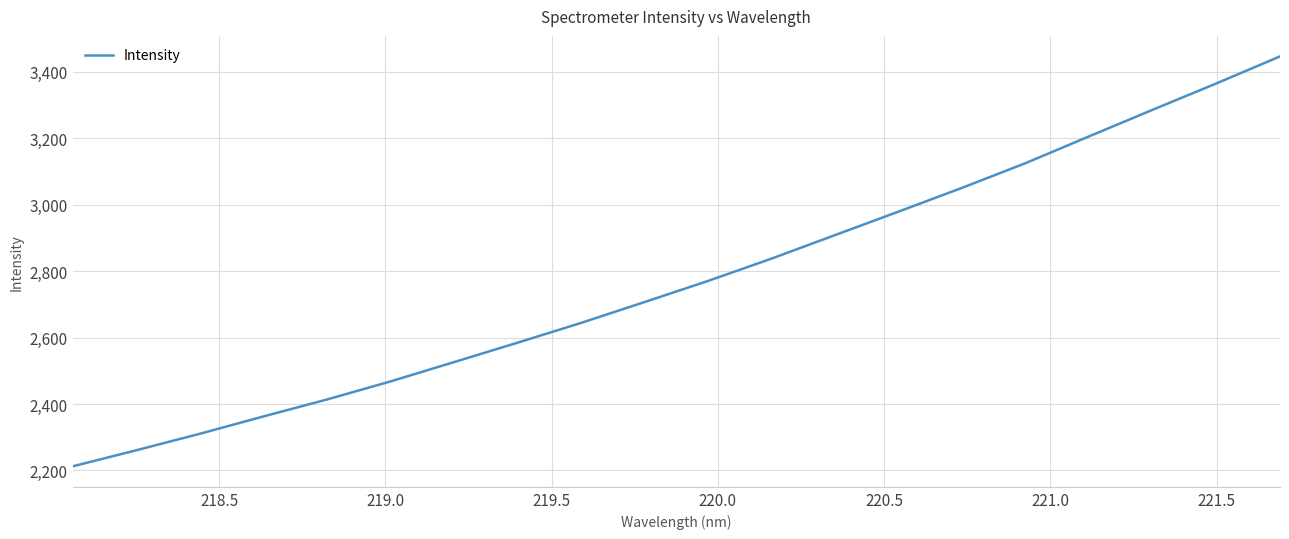

What is the difference between the maximum and minimum values?

1234.4